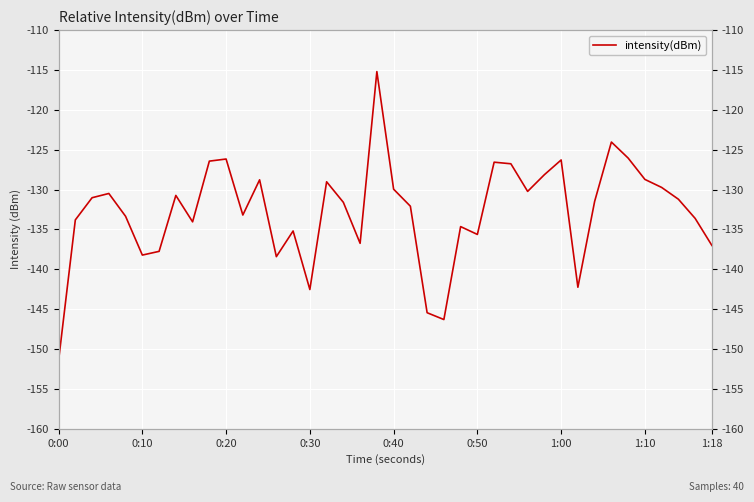

At which category does the chart reach its minimum across all series?

0:00